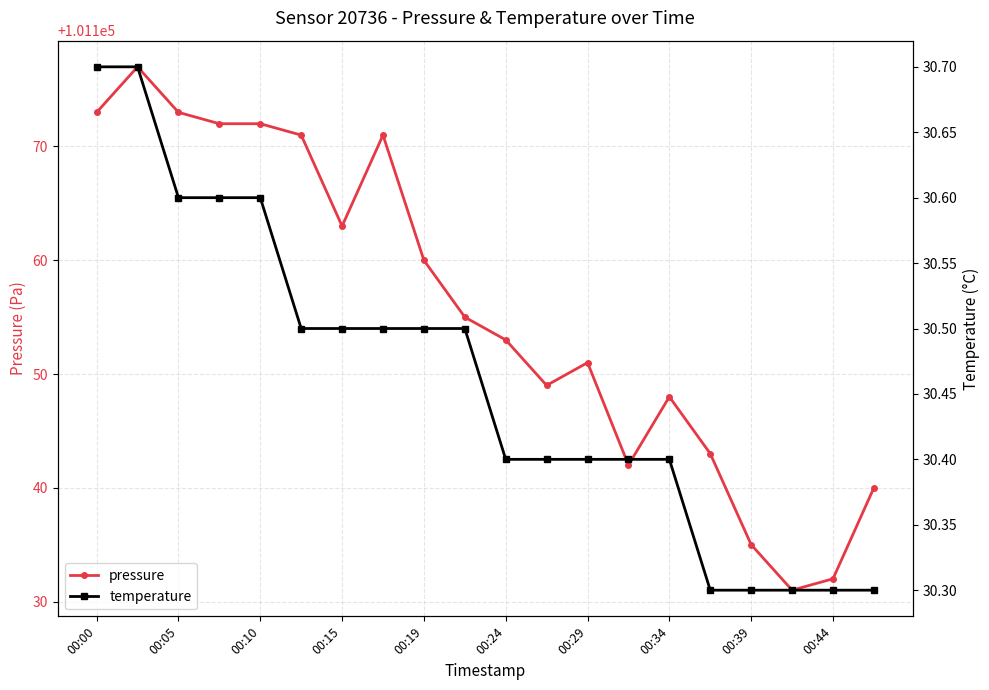

True or false: pressure has more than 2 interior local peaks.

True